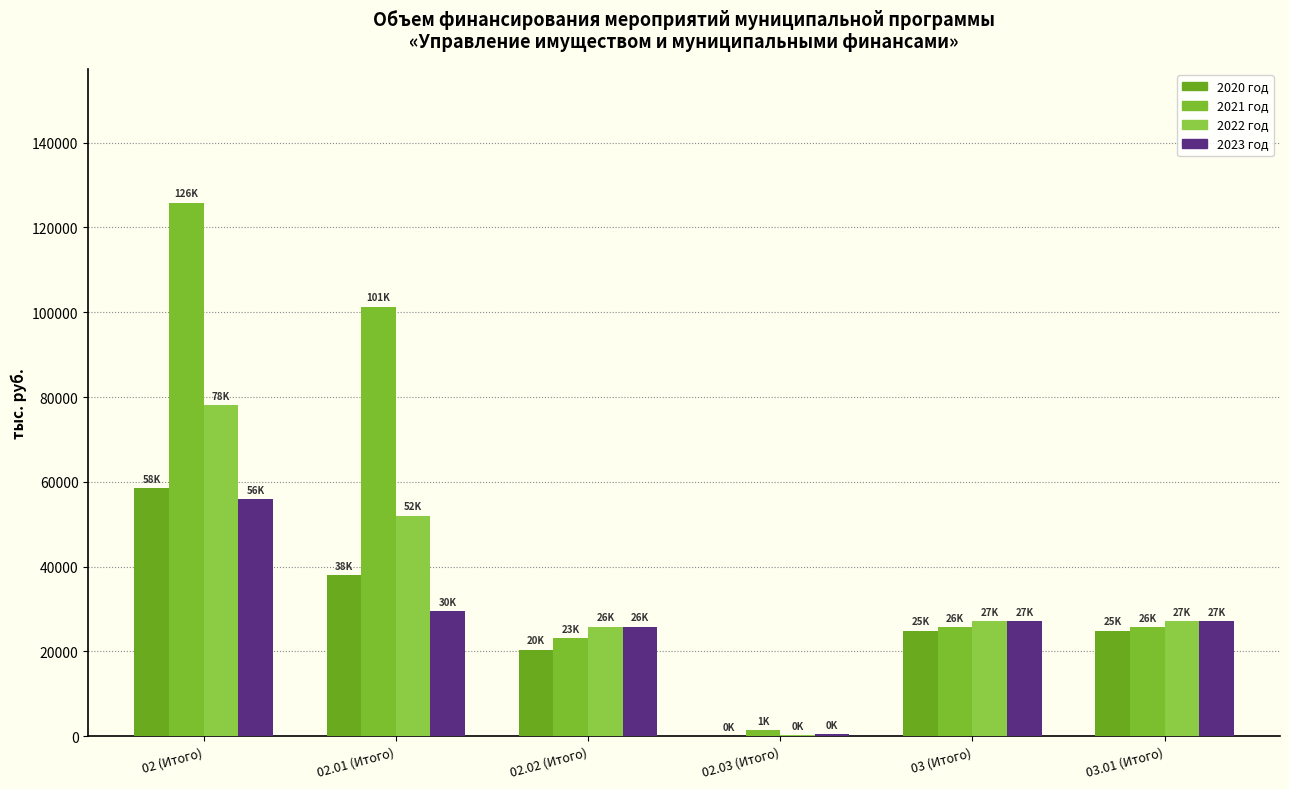

How many groups of bars are there?

6